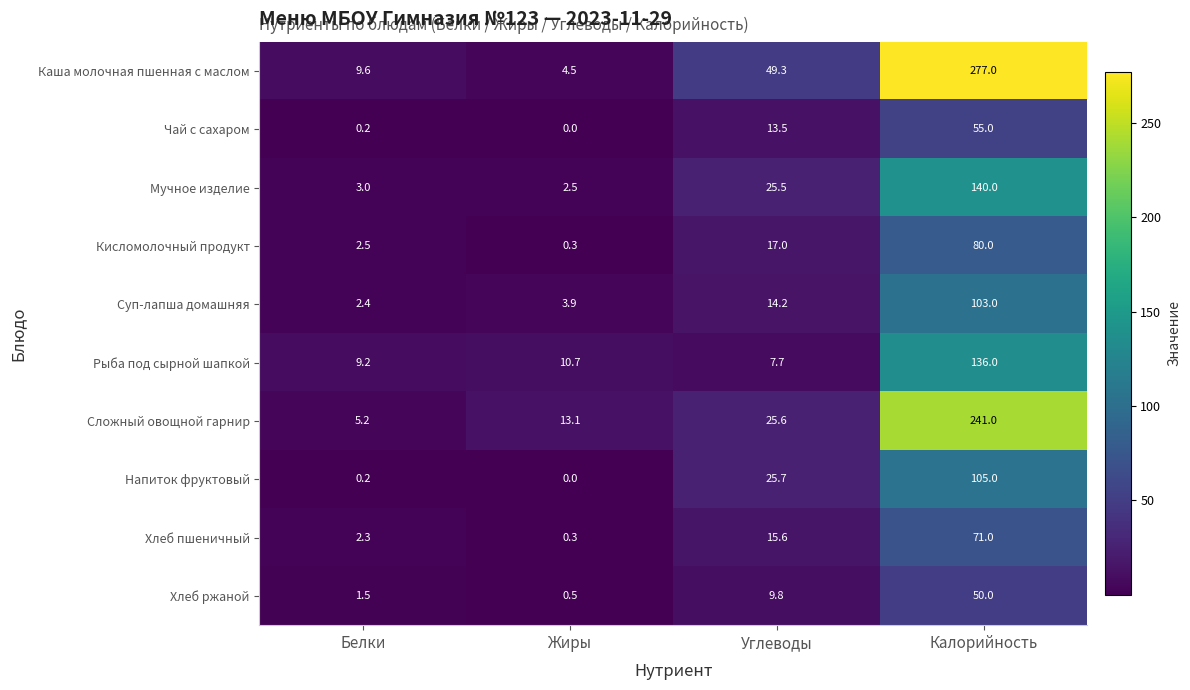

List the labels in order of Каша молочная пшенная с маслом value, smallest first.

Жиры, Белки, Углеводы, Калорийность